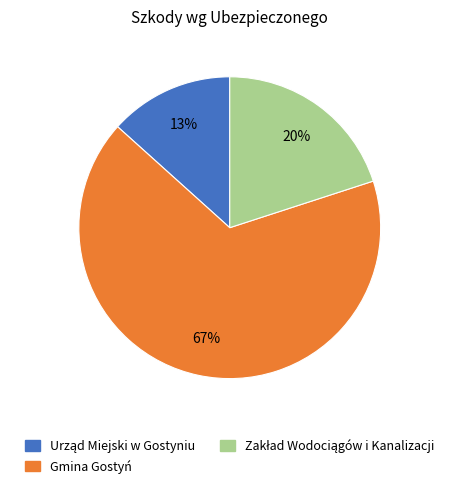

The Gmina Gostyń slice represents 57% of the pie. True or false?

False